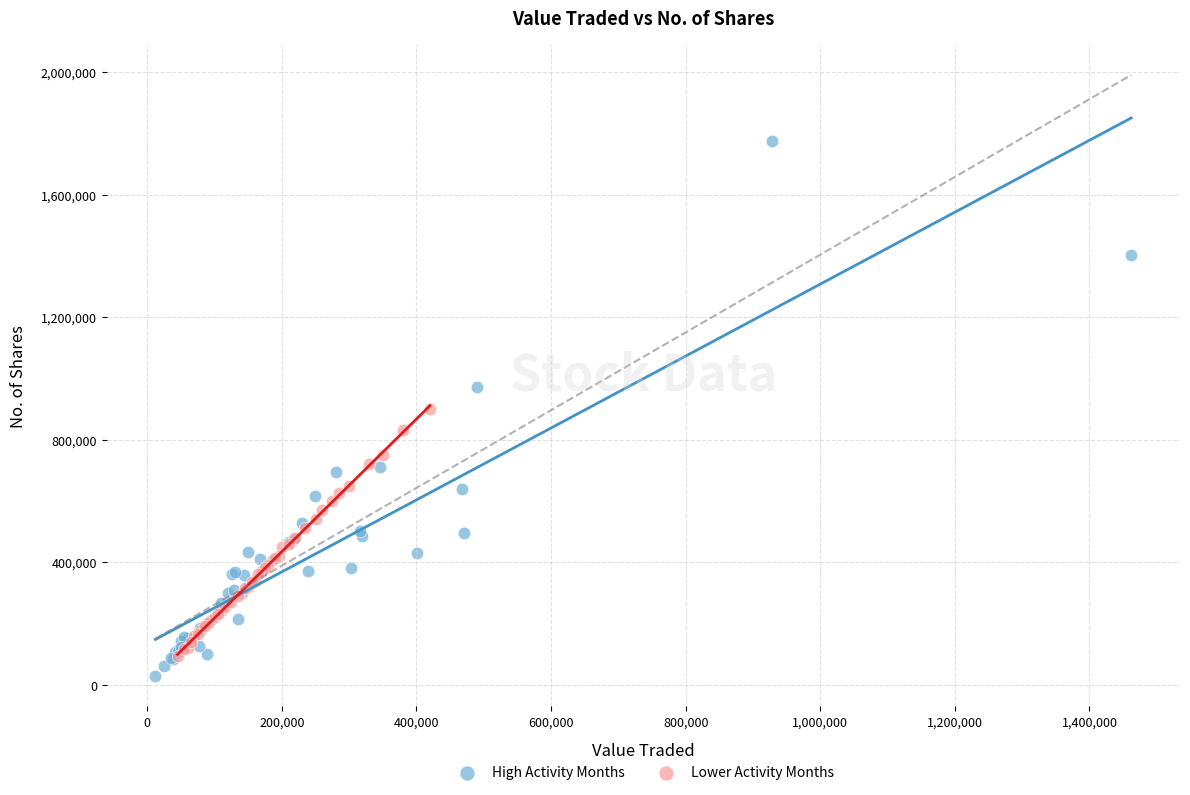

Which series reaches the maximum Y coordinate?

High Activity Months